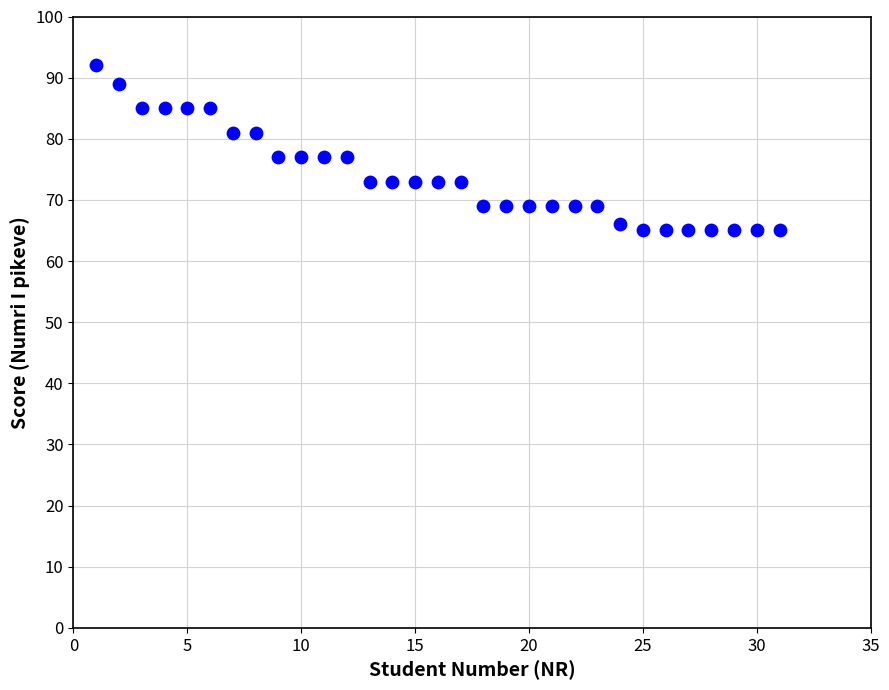

What is the range of Y values (max minus min)?

27